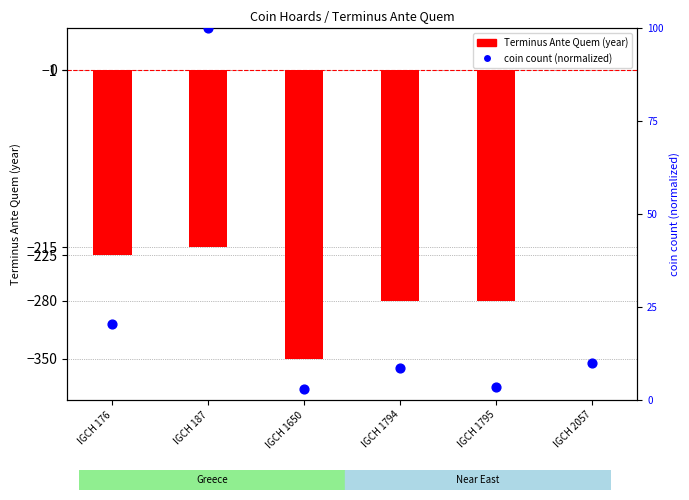

Is the value of Terminus Ante Quem (year) at IGCH 1794 greater than the value of coin count (normalized) at IGCH 1794?

No